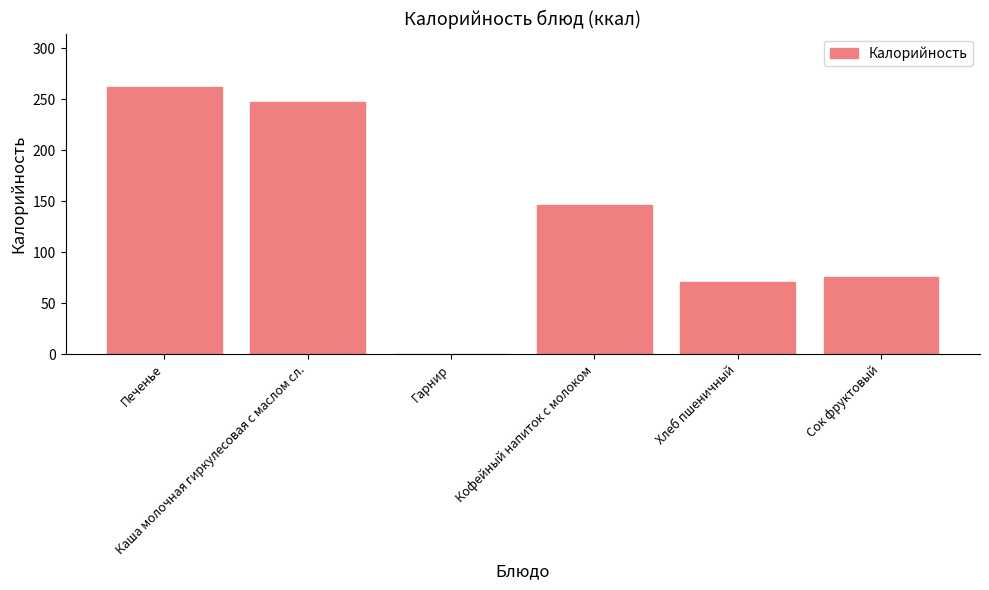

What is the sum of all values?

801.3